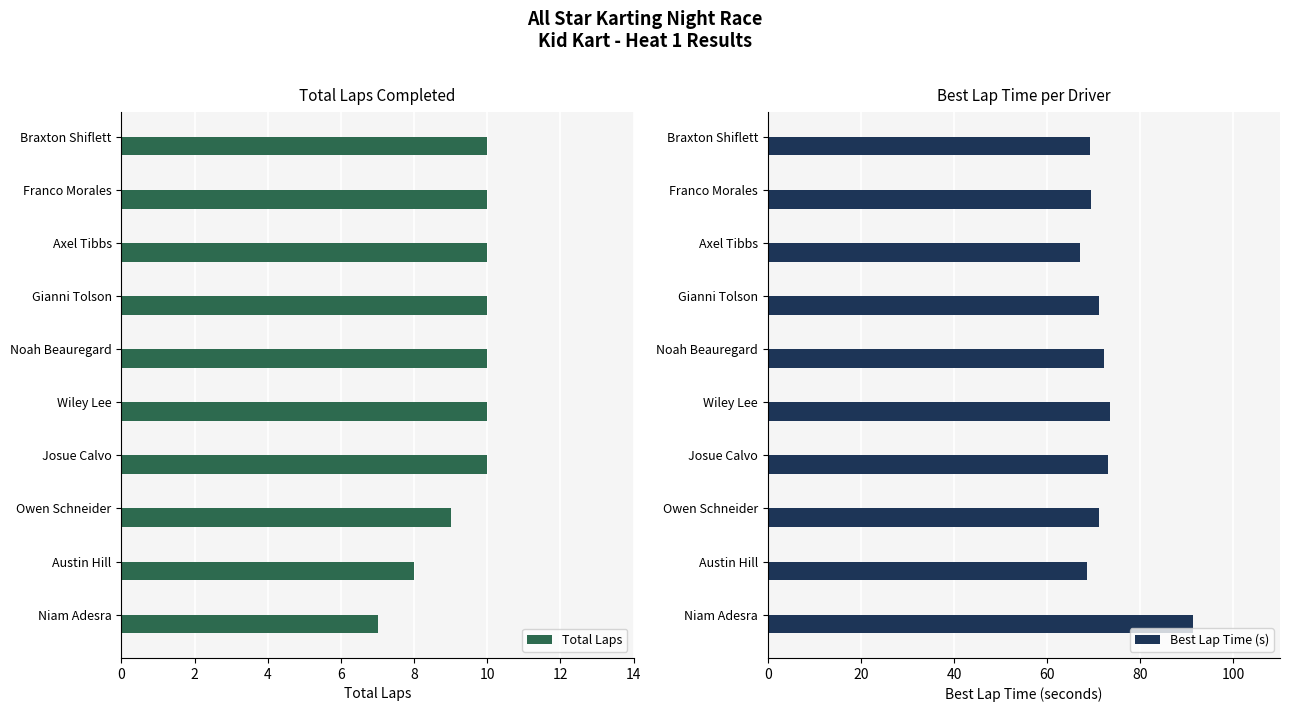

At how many categories does at least one series exceed 11?

10